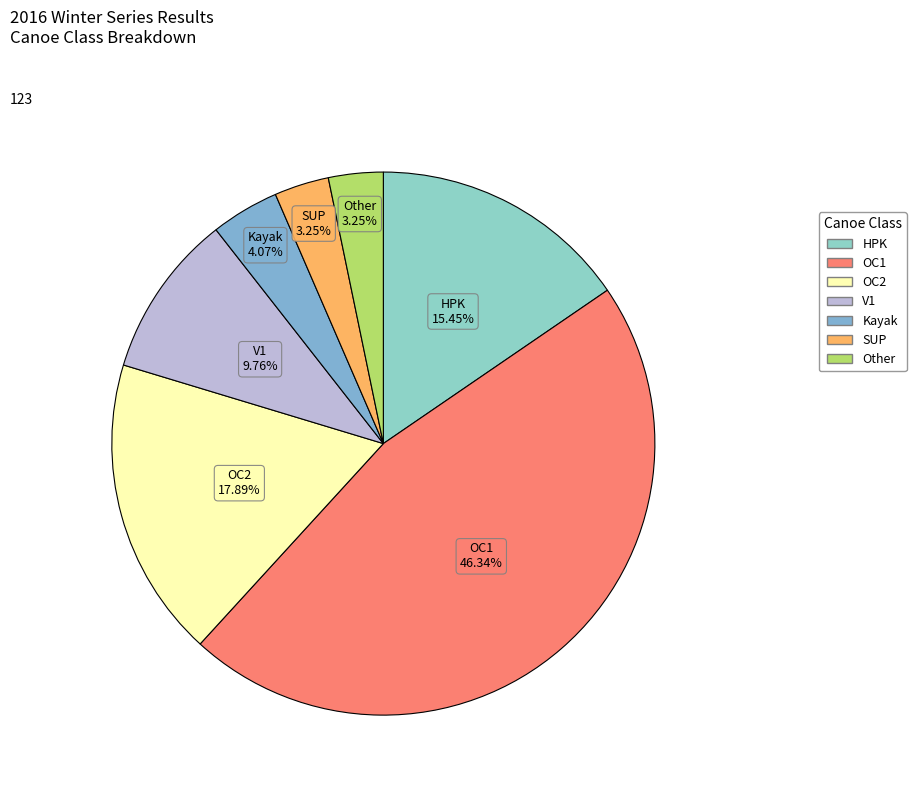

Which has a higher value, OC1 or HPK?

OC1